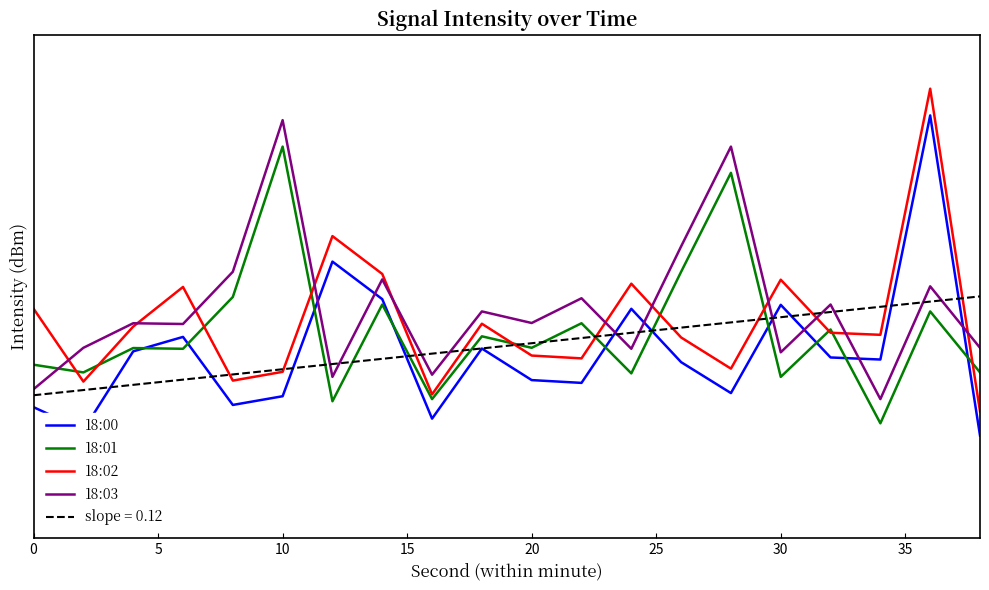

Is it true that 18:00 equals -69.4 at 20?

False